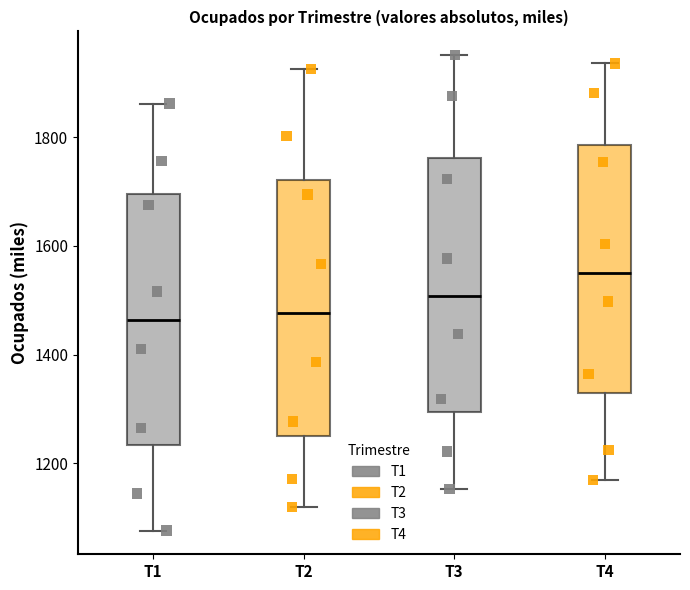

Reading left to right, read every box against the y-axis: the position of its median line, the range the box covers, and the ends of its whiskers. The values are not printed on the chart, so give them approximately, as read against the axis.

T1: median 1460, box 1240 to 1700, whiskers 1080 to 1860
T2: median 1480, box 1260 to 1720, whiskers 1120 to 1920
T3: median 1500, box 1300 to 1760, whiskers 1160 to 1960
T4: median 1560, box 1320 to 1780, whiskers 1160 to 1940